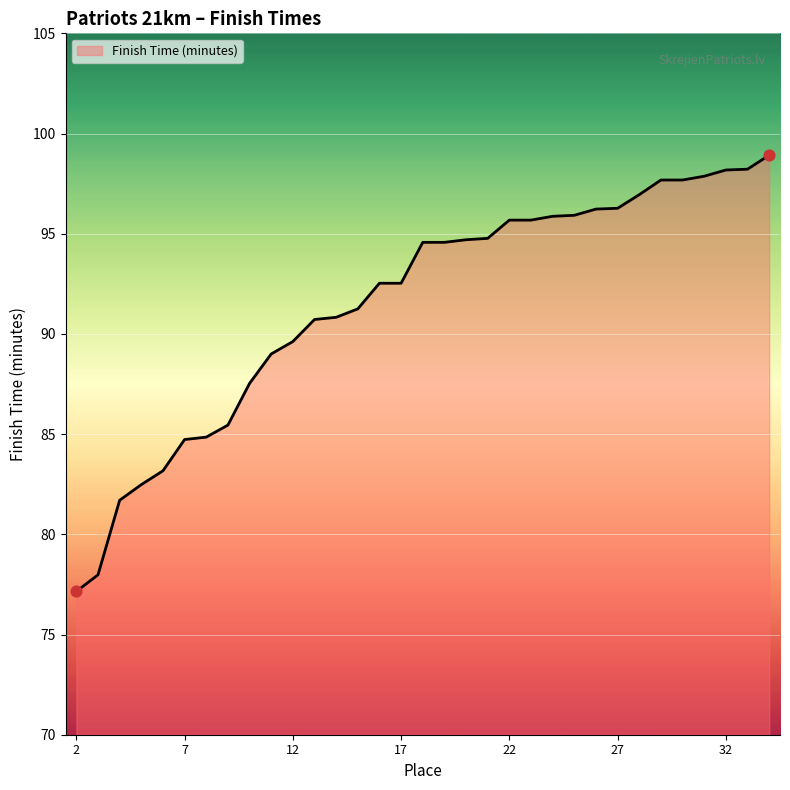

What is the minimum value shown in the chart?

77.2